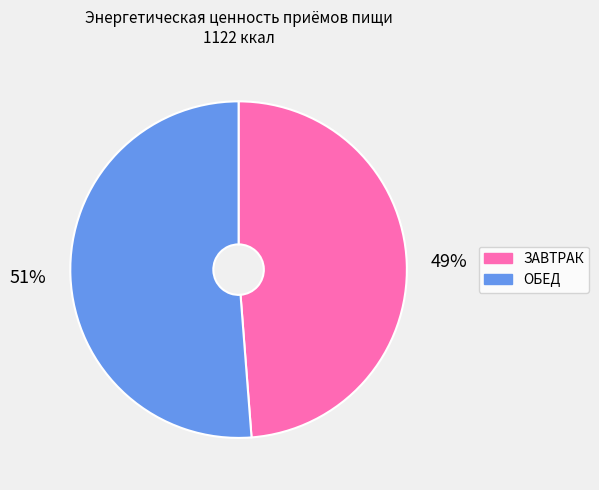

Which category accounts for the majority?

ОБЕД